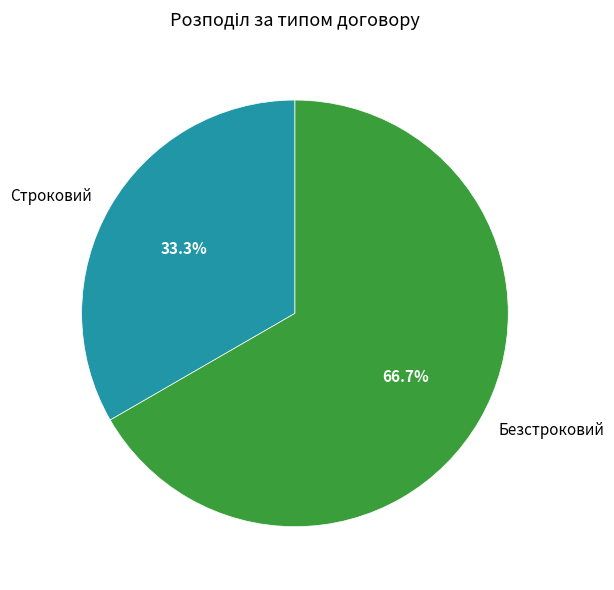

To the nearest percent, what is the difference between the largest and smallest slice percentages?

33%